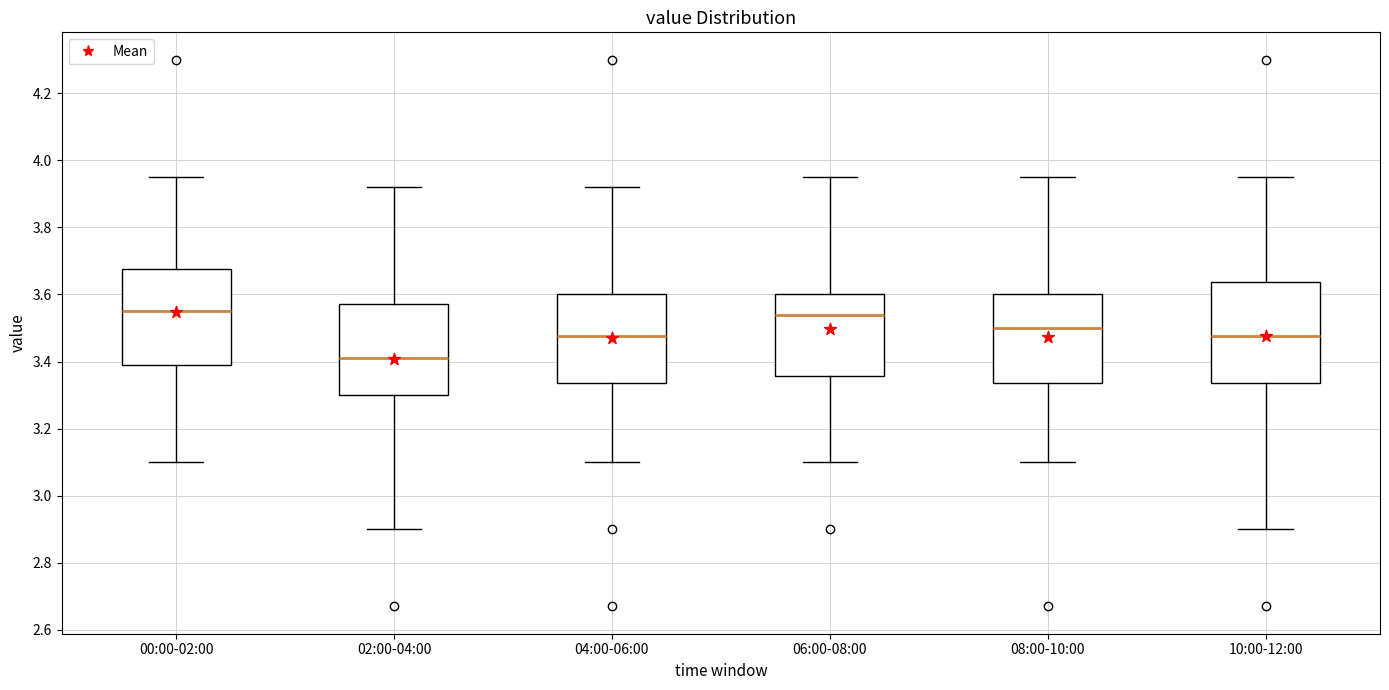

Which box's median line is the lowest?

02:00-04:00